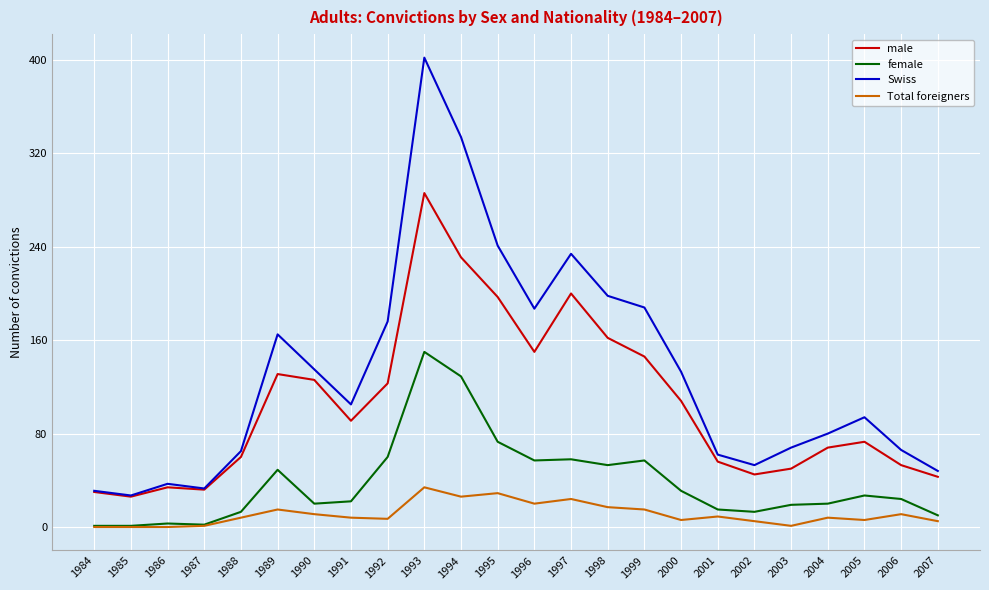

True or false: female and male cross at least once.

False